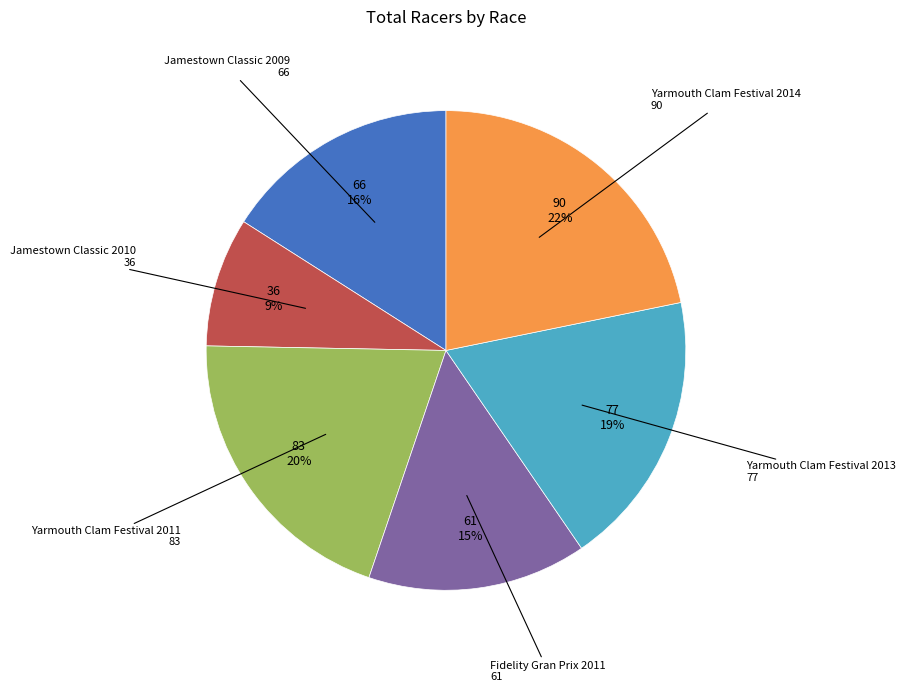

To the nearest percent, what is the difference between the largest and smallest slice percentages?

13%